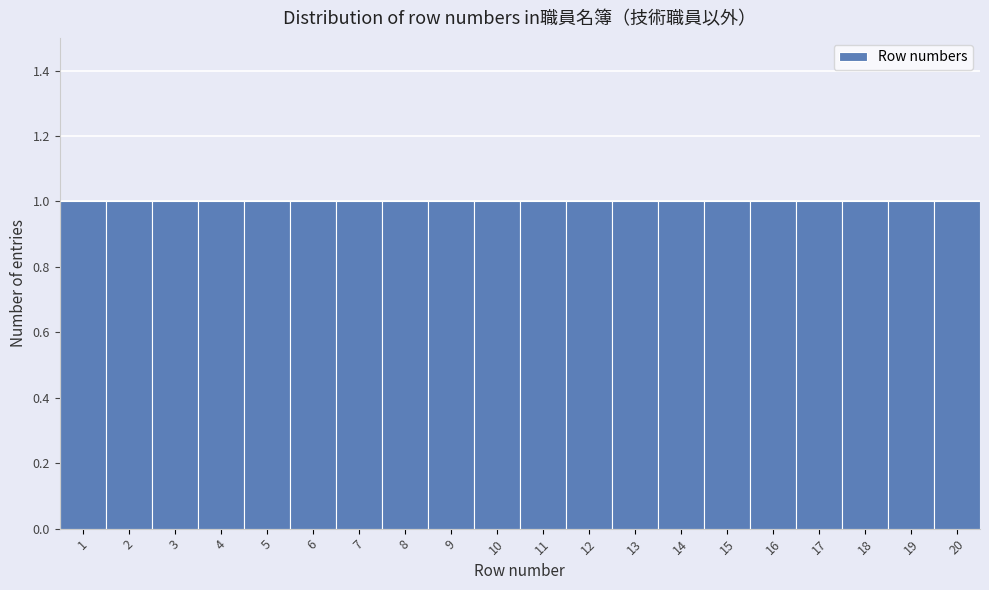

Reading left to right, transcribe this chart: for each bar, give the range it covers on the x-axis and its height. The values are not printed on the chart, so give them approximately, as read against the axis.

0.5 to 1.5: 1
1.5 to 2.5: 1
2.5 to 3.5: 1
3.5 to 4.5: 1
4.5 to 5.5: 1
5.5 to 6.5: 1
6.5 to 7.5: 1
7.5 to 8.5: 1
8.5 to 9.5: 1
9.5 to 10.5: 1
10.5 to 11.5: 1
11.5 to 12.5: 1
12.5 to 13.5: 1
13.5 to 14.5: 1
14.5 to 15.5: 1
15.5 to 16.5: 1
16.5 to 17.5: 1
17.5 to 18.5: 1
18.5 to 19.5: 1
19.5 to 20.5: 1